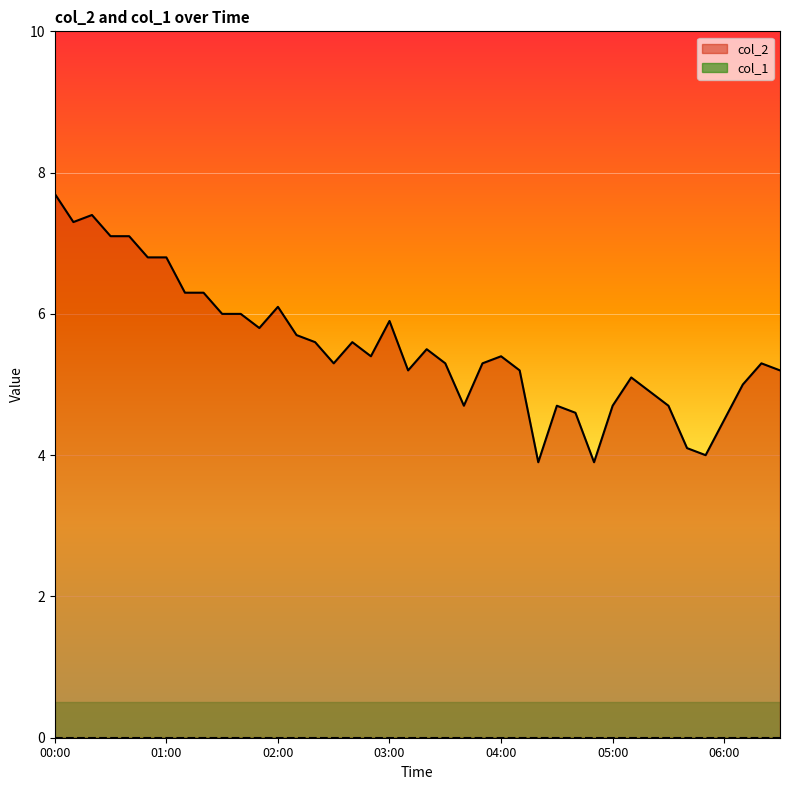

How many data points are above 5?

28